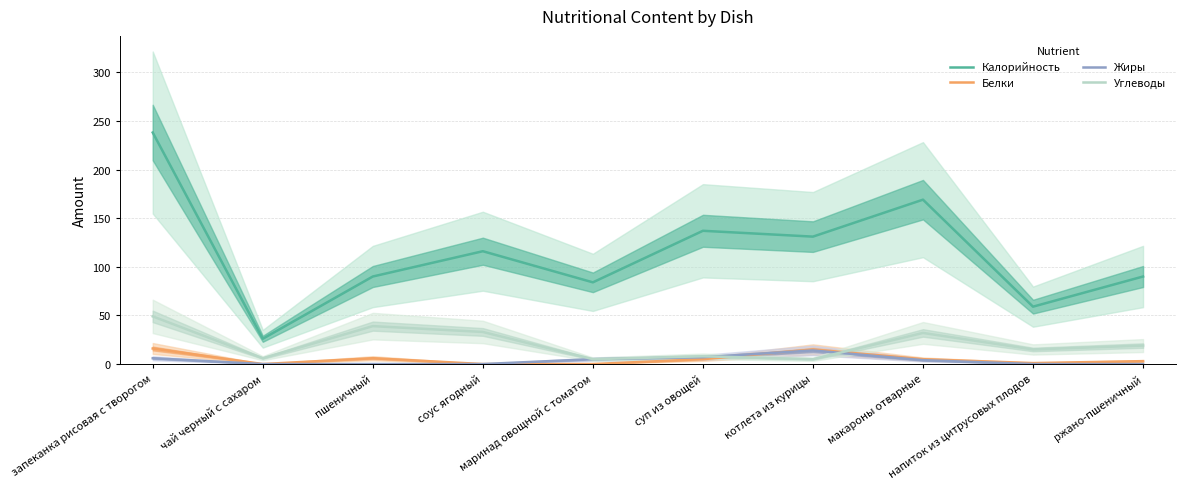

Is the value of Углеводы at чай черный с сахаром greater than the value of Белки at соус ягодный?

Yes